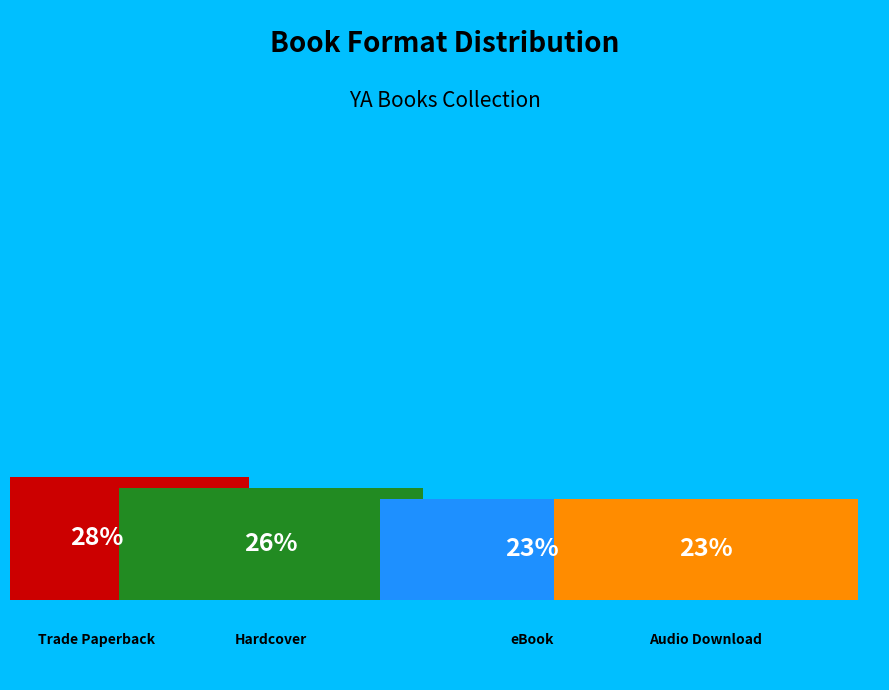

The Trade Paperback slice represents 28% of the pie. True or false?

True